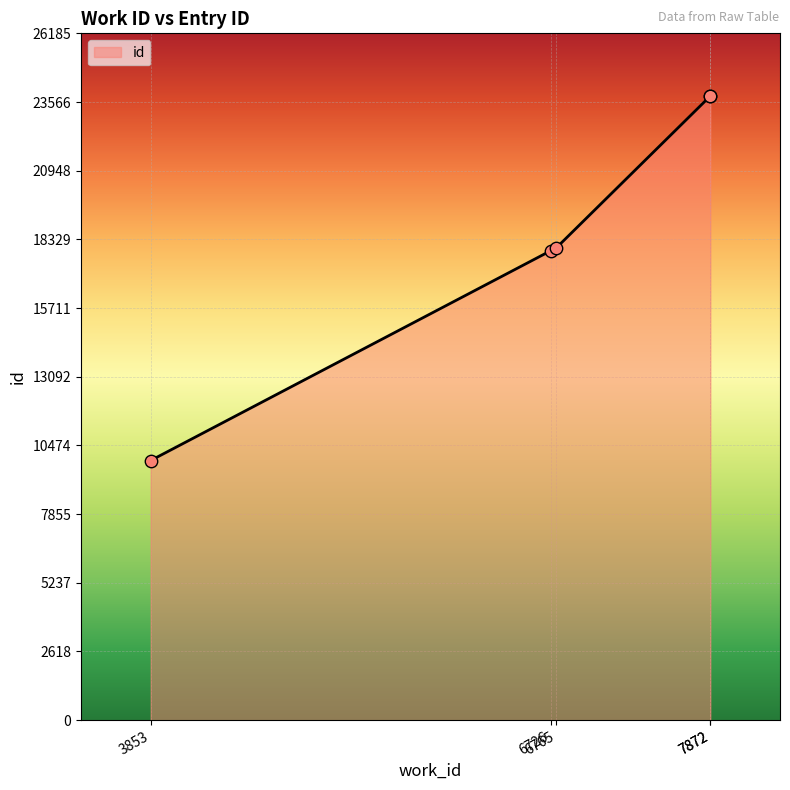

Which has a higher value, 6765 or 3853?

6765